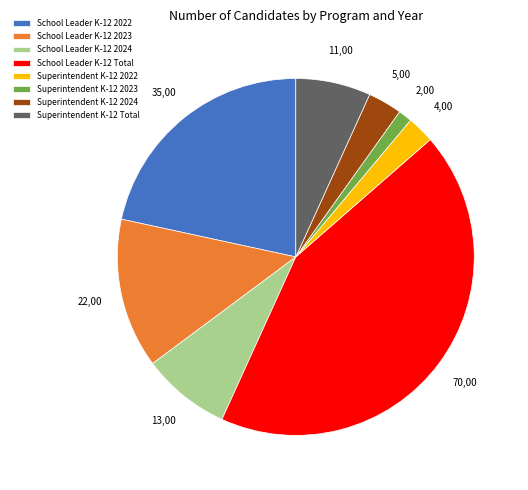

What is the ratio of the value at Superintendent K-12 2023 to the value at Superintendent K-12 2022?

0.5